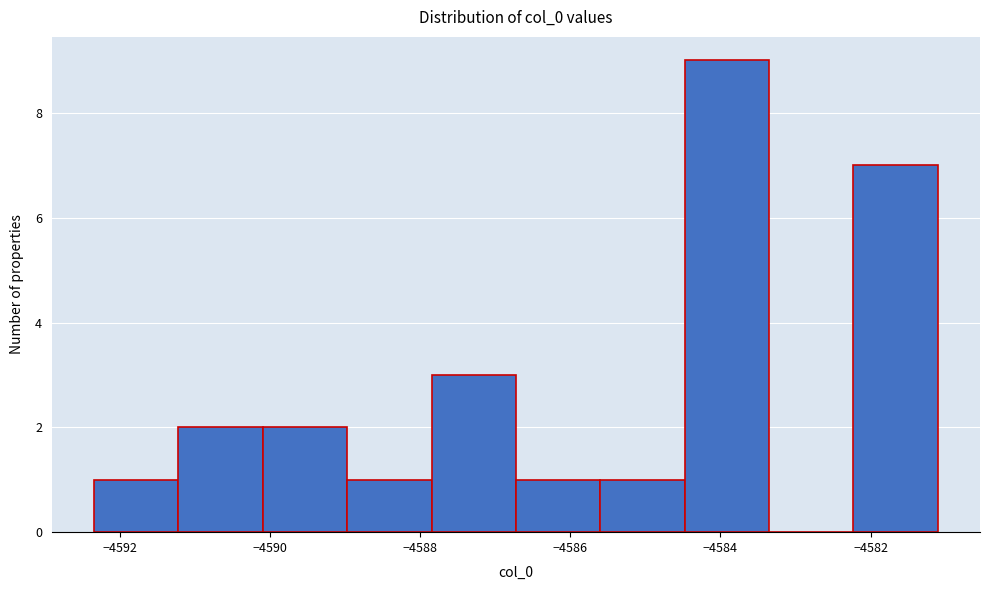

Reading left to right, transcribe this chart: for each bar, give the range it covers on the x-axis and its height. Neither the bar edges nor the heights are printed on the chart, so give them approximately, as read against the axes.

-4592.4 to -4591.2: 1
-4591.2 to -4590.0: 2
-4590.0 to -4589.0: 2
-4589.0 to -4587.8: 1
-4587.8 to -4586.8: 3
-4586.8 to -4585.6: 1
-4585.6 to -4584.4: 1
-4584.4 to -4583.4: 9
-4583.4 to -4582.2: 0
-4582.2 to -4581.2: 7